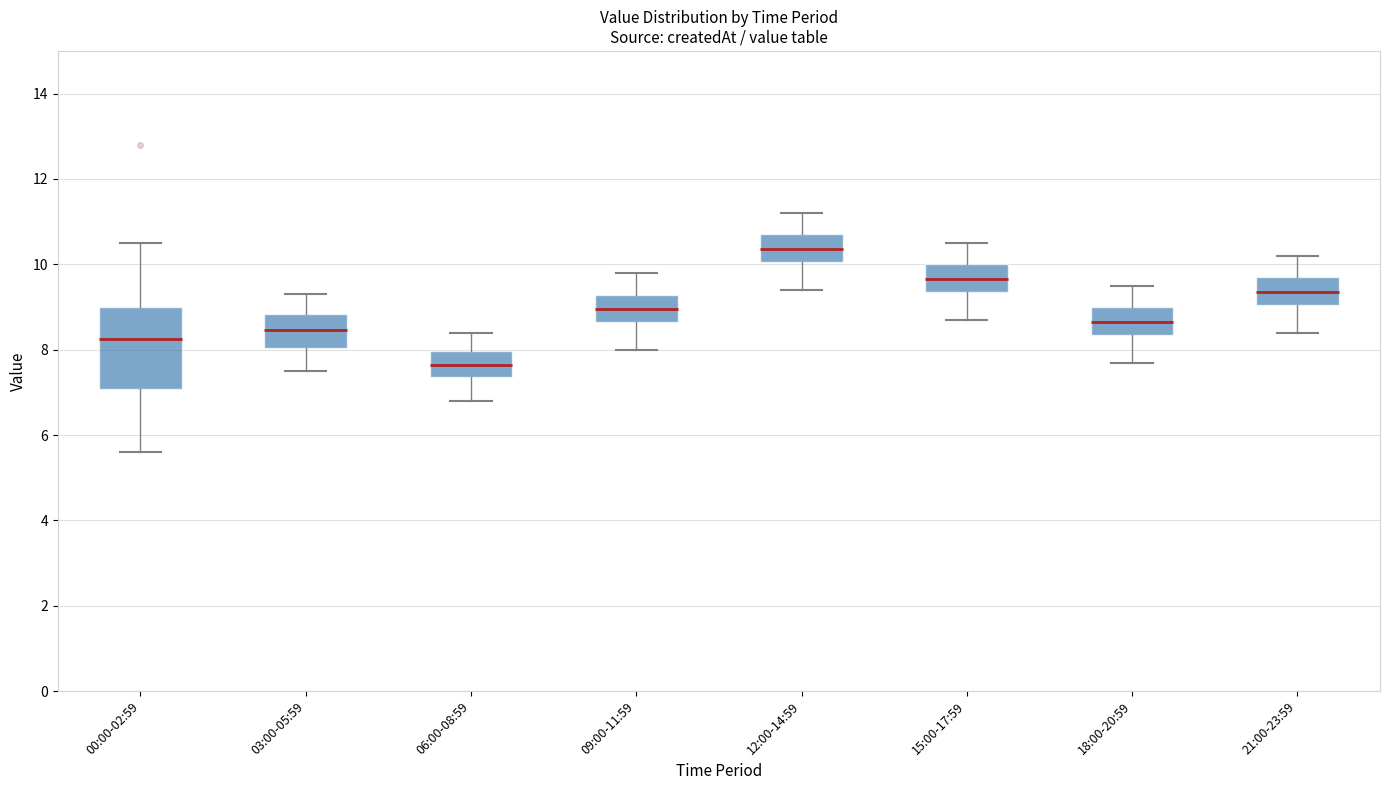

Which box has the lowest median line?

06:00-08:59